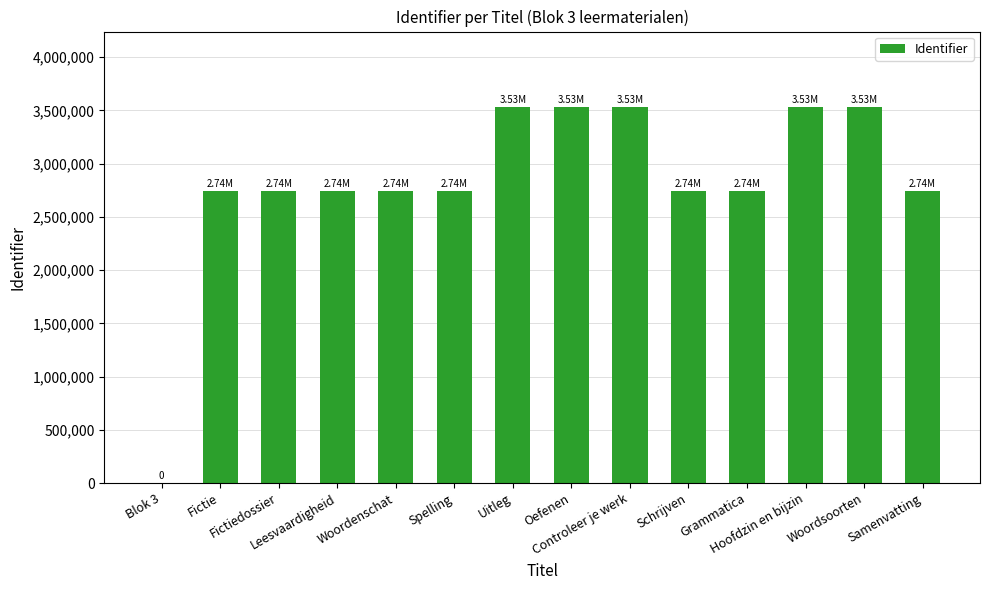

Does the chart contain stacked bars?

No